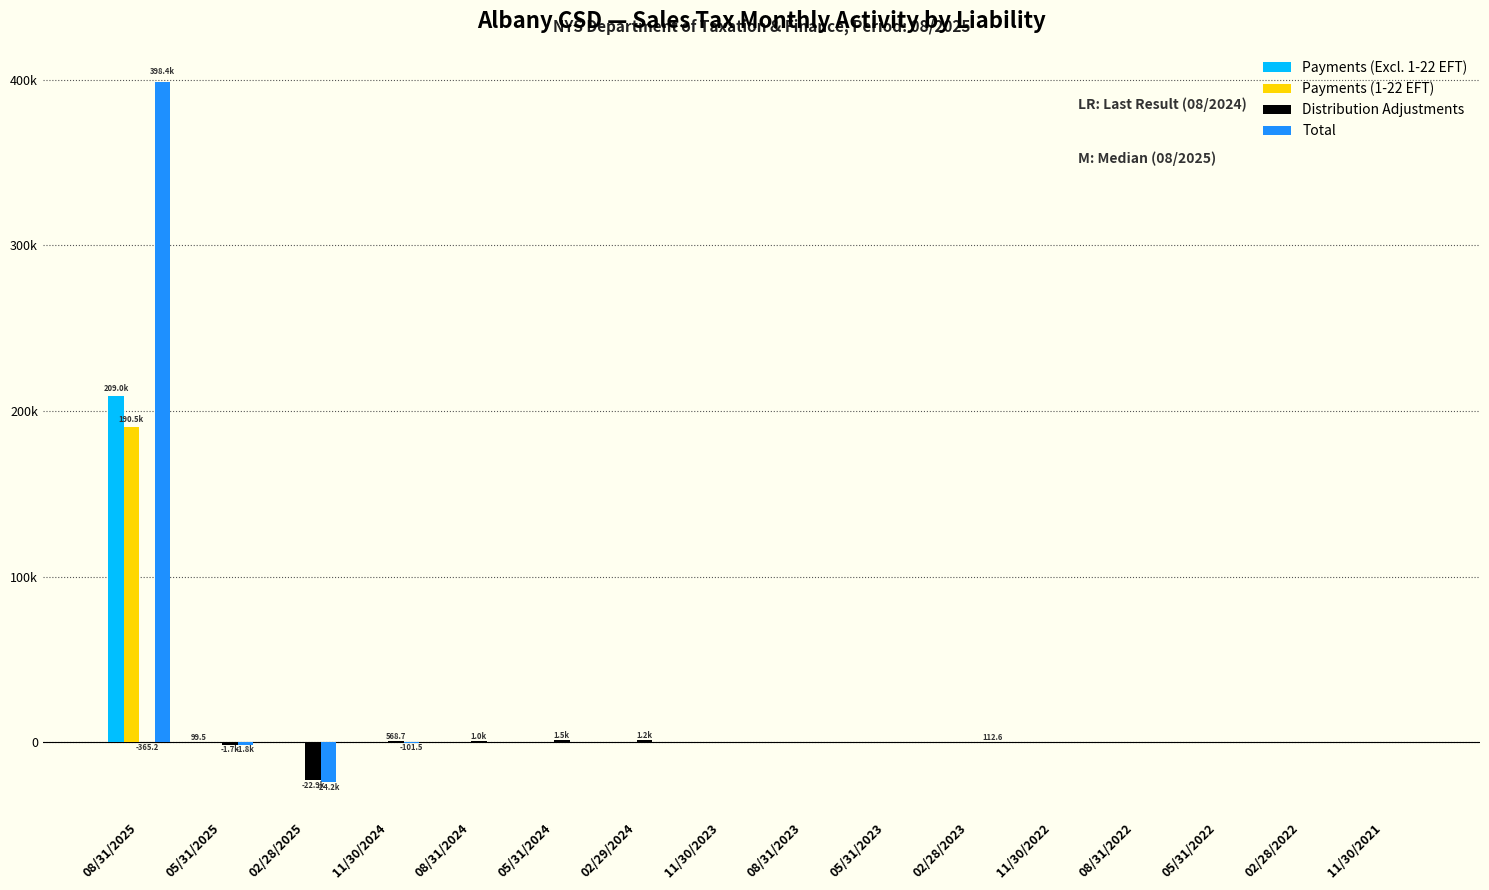

What is the difference between the Payments (Excl. 1-22 EFT) values at 05/31/2023 and 08/31/2025?

209005.1